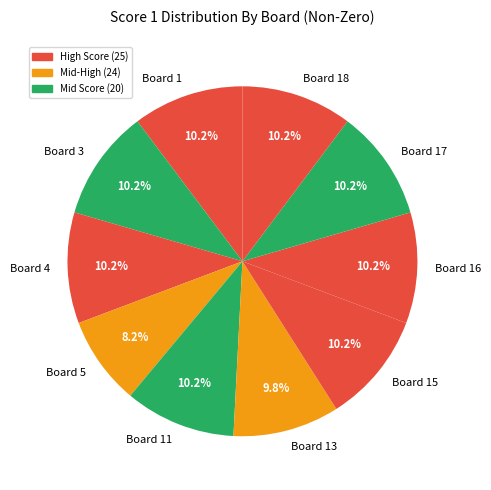

Is there any slice that represents more than half of the pie?

No